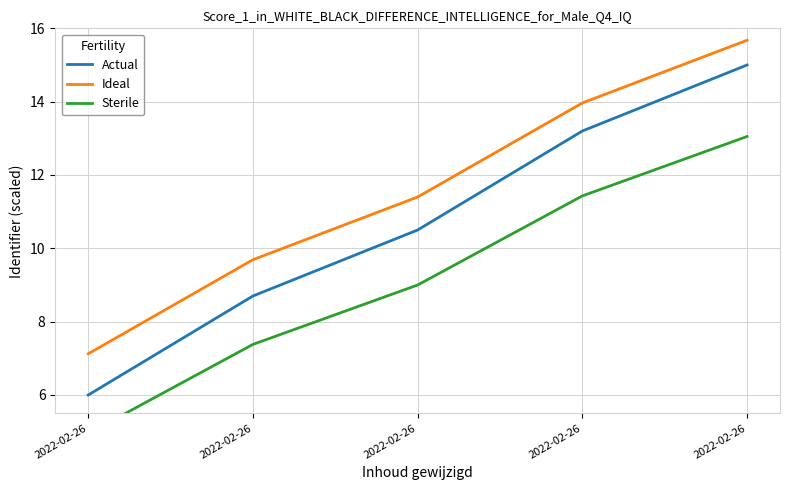

Does the chart have visible grid lines?

Yes